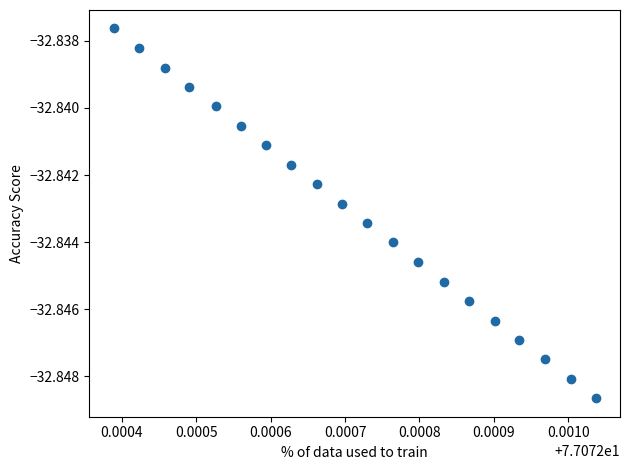

Count the number of points in this scatter plot.

20